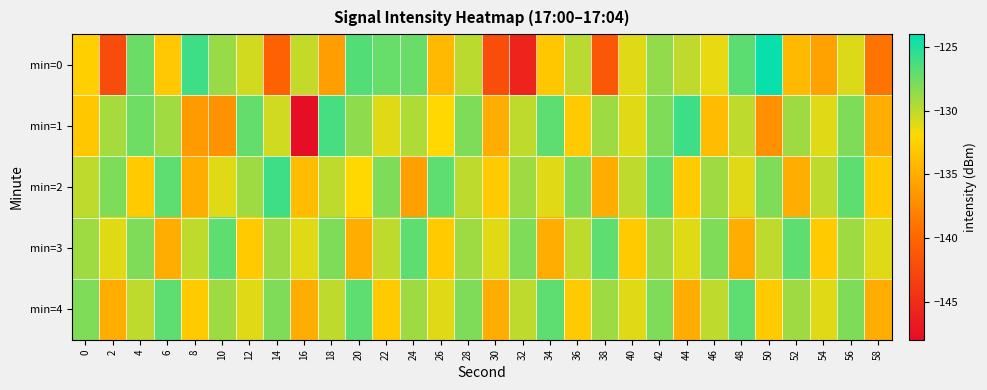

Which has a higher value, 18 or 58?

18